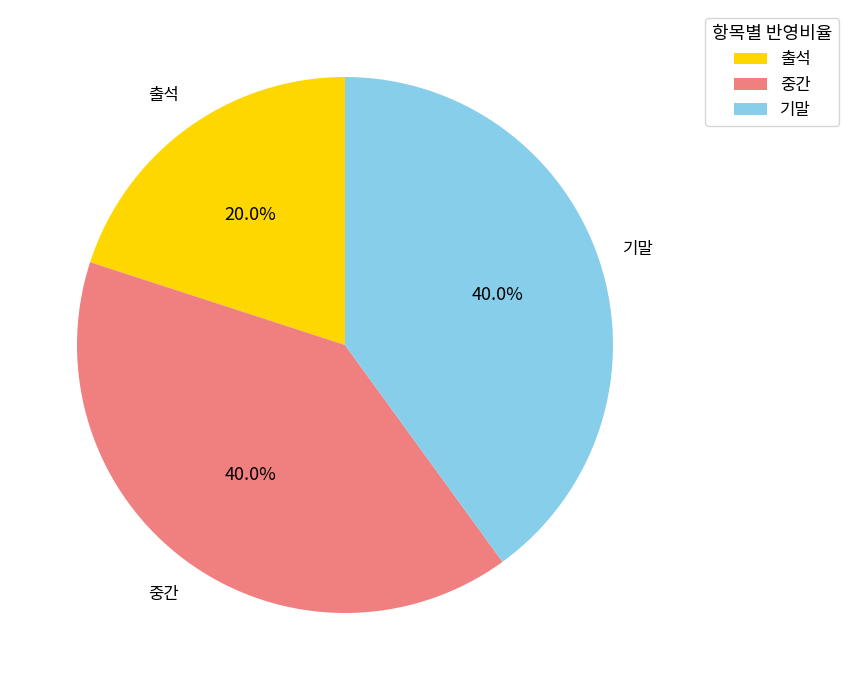

Does any single category account for the majority?

No